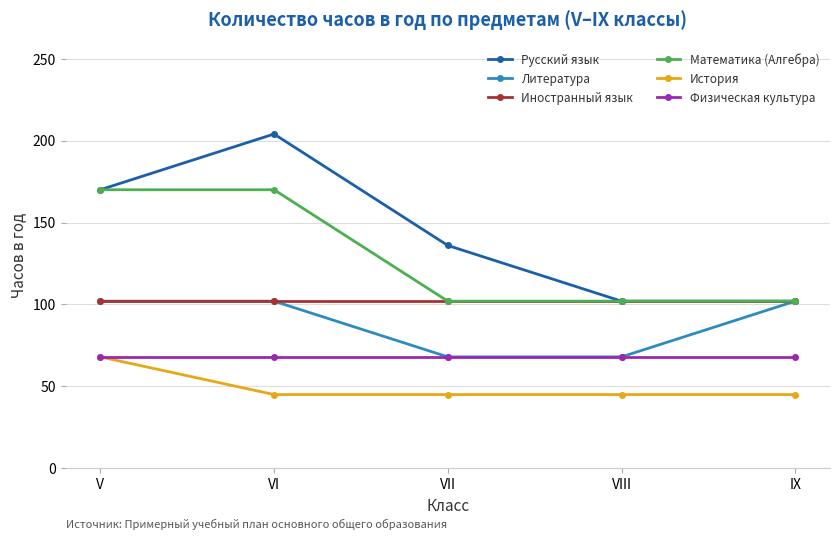

At how many categories does at least one series exceed 126?

3